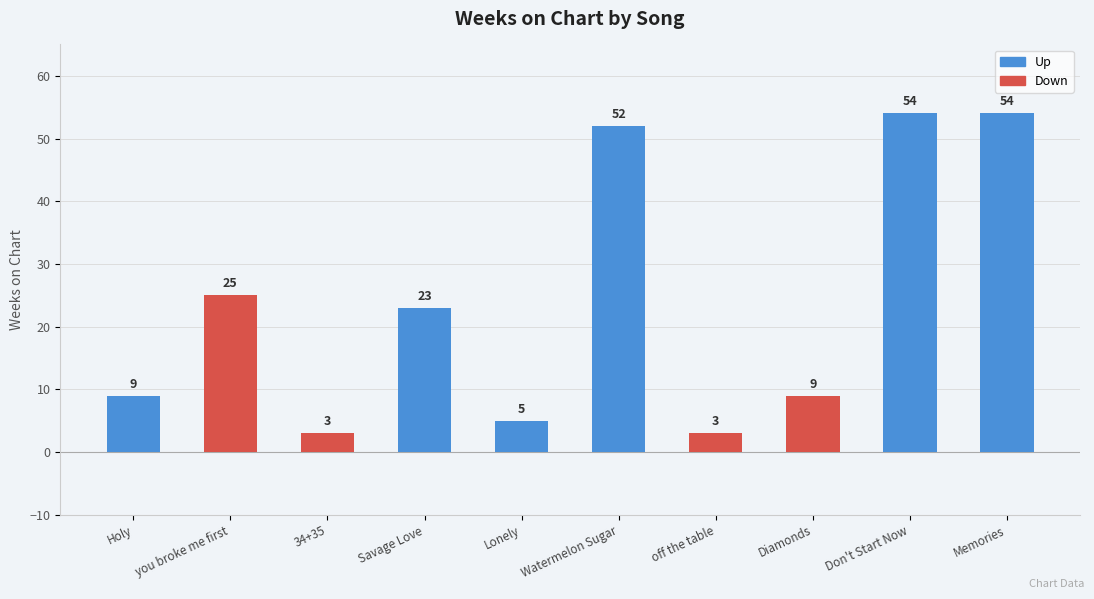

What is the smallest value displayed?

3